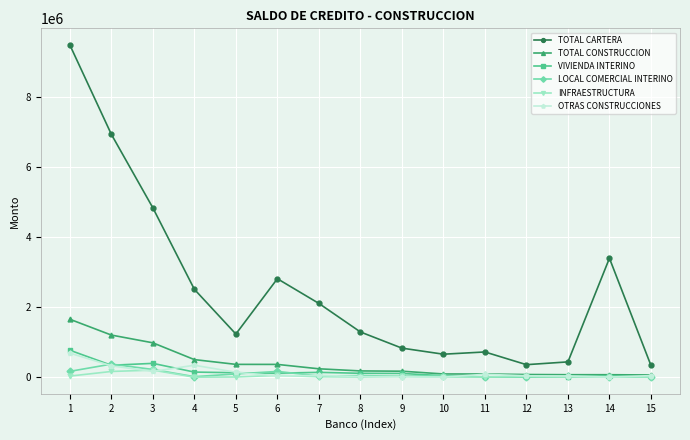

Which series changed the most between 3 and 7?

TOTAL CARTERA